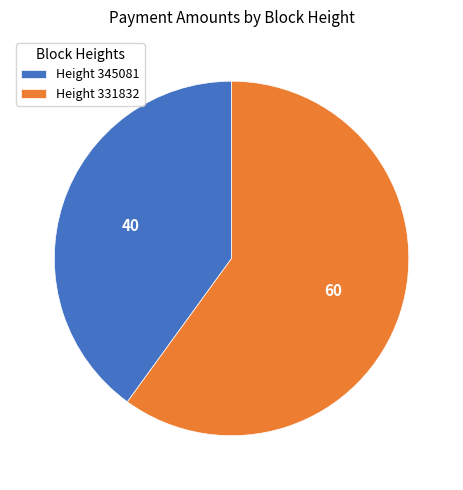

Is the sum of Height 331832 and Height 345081 greater than half?

Yes